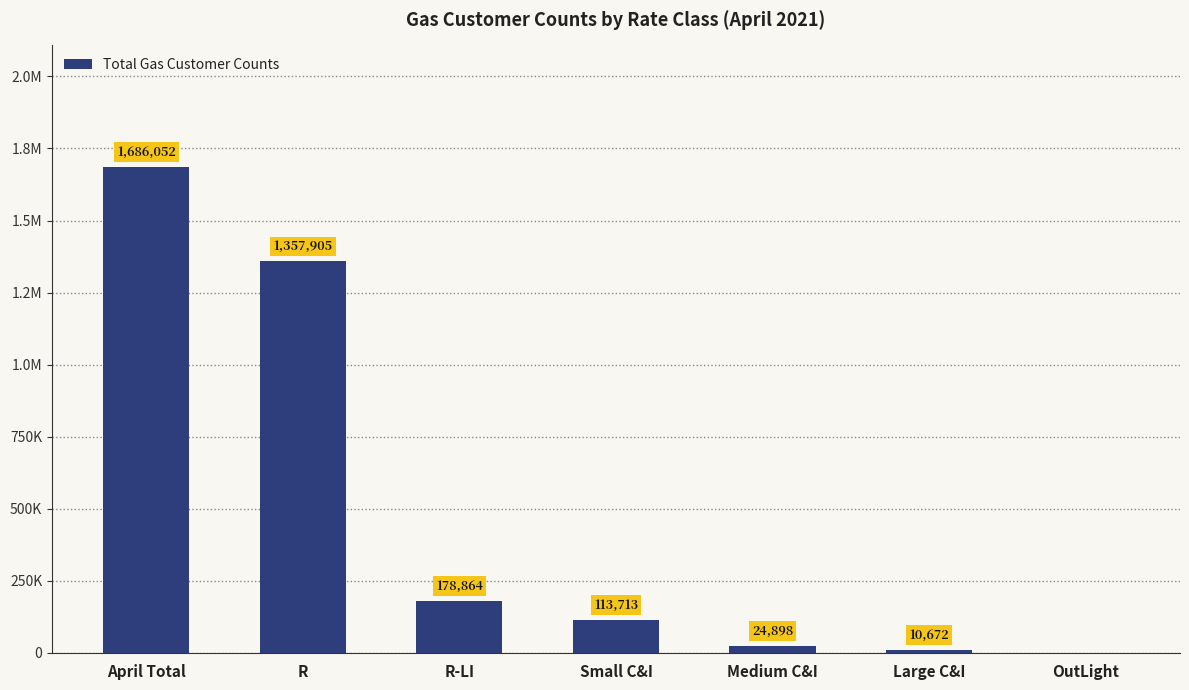

What is the difference between the second highest and second lowest values?

1347233